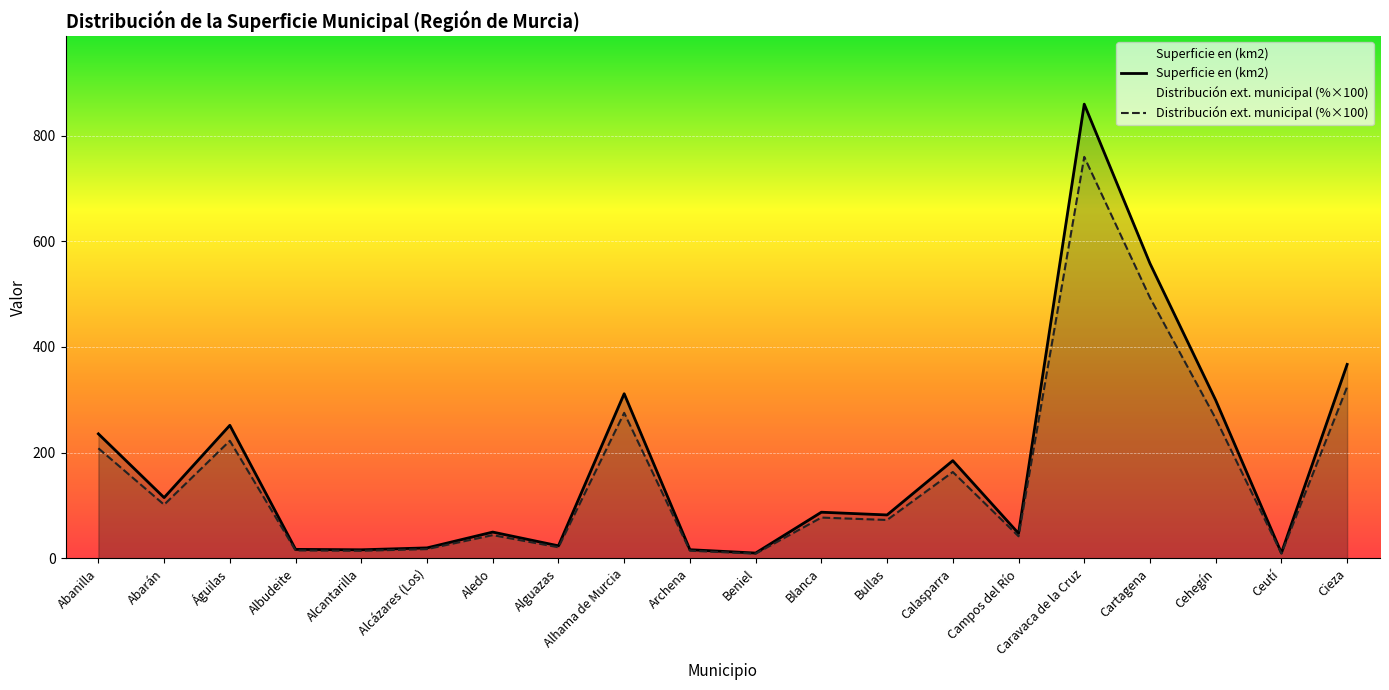

Between Águilas and Cartagena, which series saw the biggest shift?

Superficie en (km2)